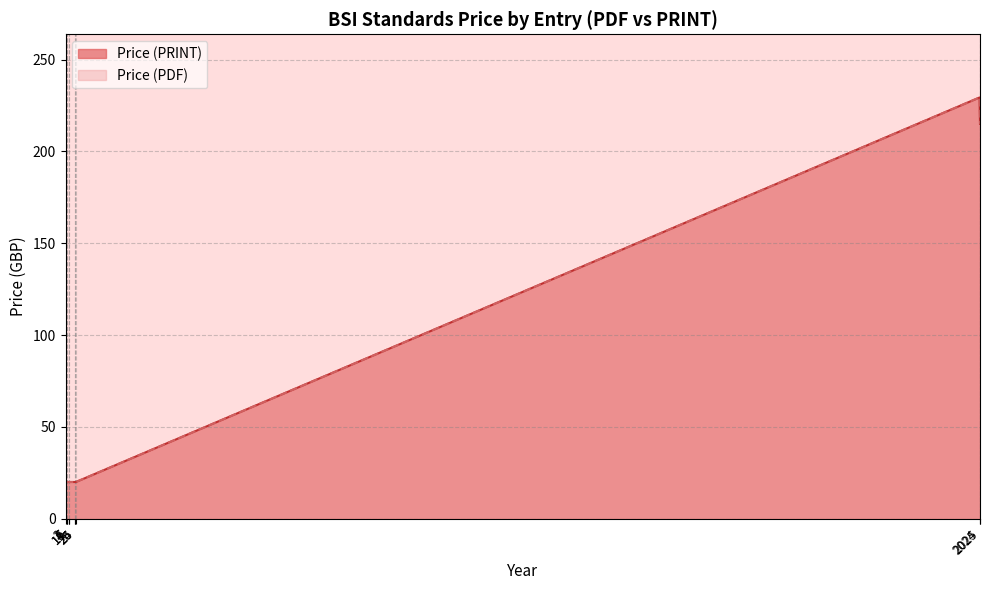

What is the value of the Price (PDF) point at the 14th from the left?

20